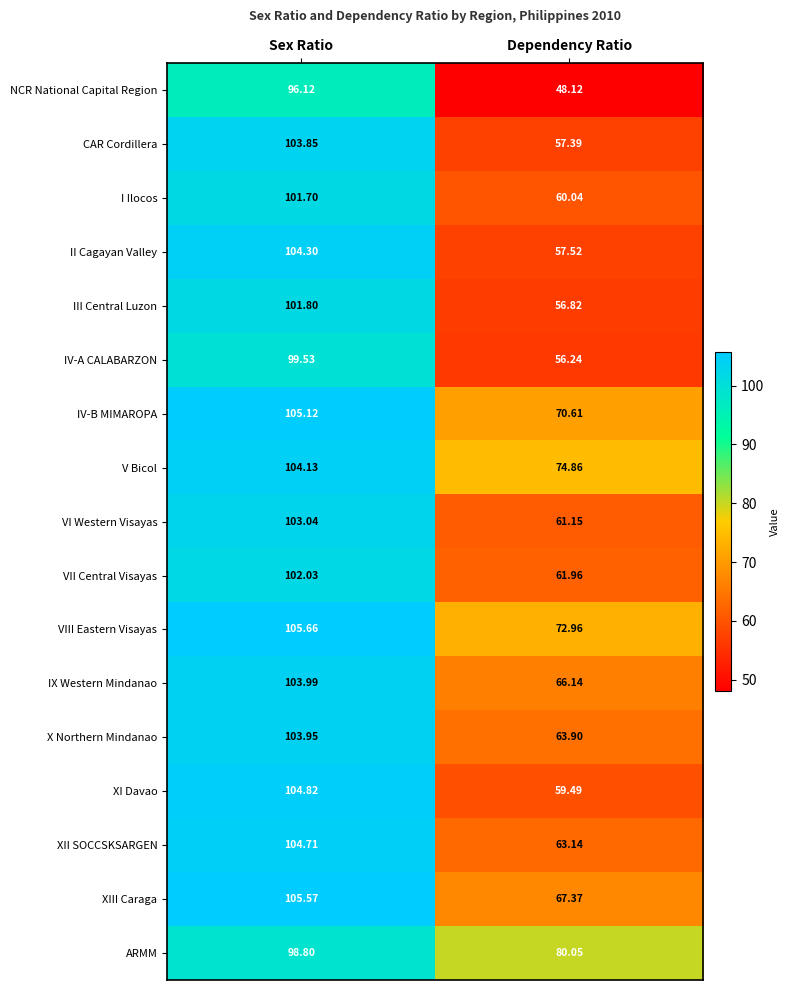

Where is VIII Eastern Visayas nearest to the value 89?

Dependency Ratio